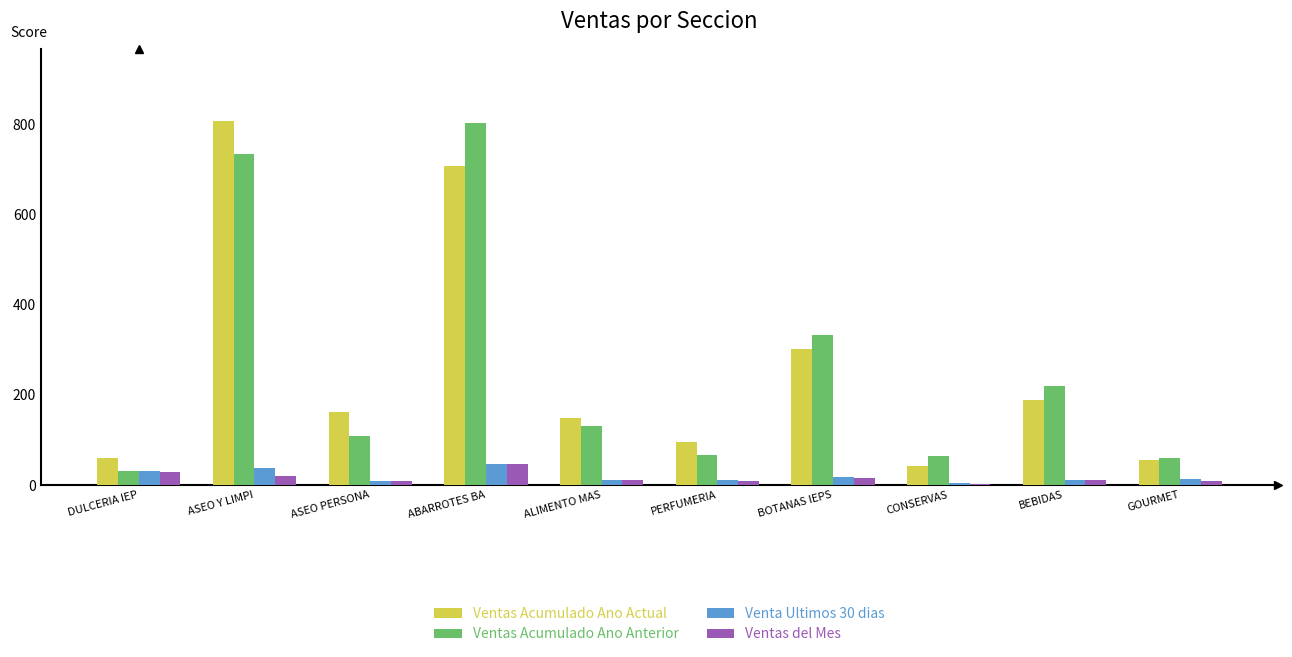

Is the value of Ventas Acumulado Ano Actual at BOTANAS IEPS greater than the value of Venta Ultimos 30 dias at CONSERVAS?

Yes